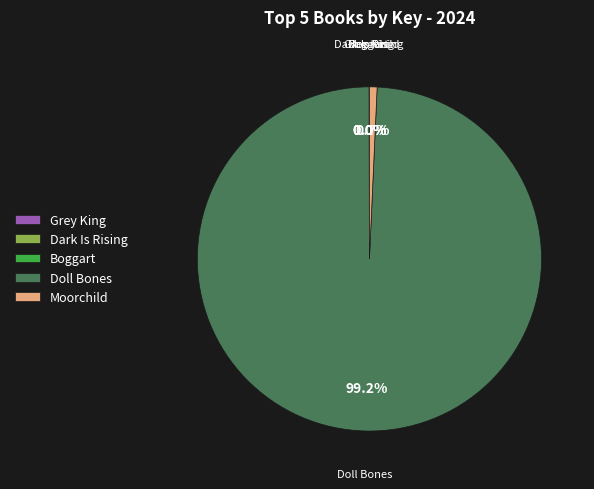

What is the largest slice in the pie chart?

Doll Bones